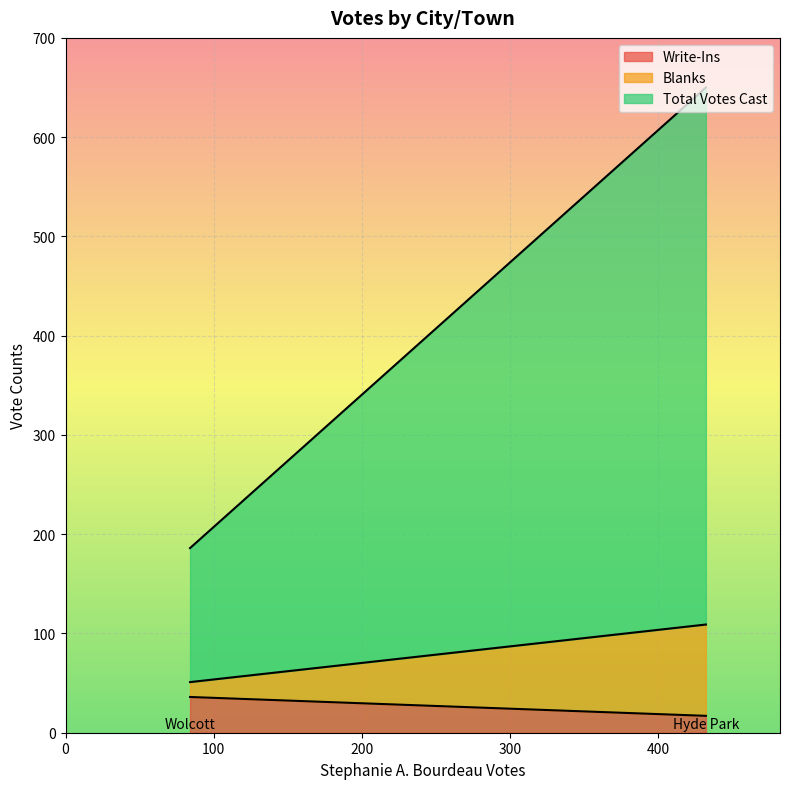

Read the Blanks value at Wolcott, to the nearest 5.

15